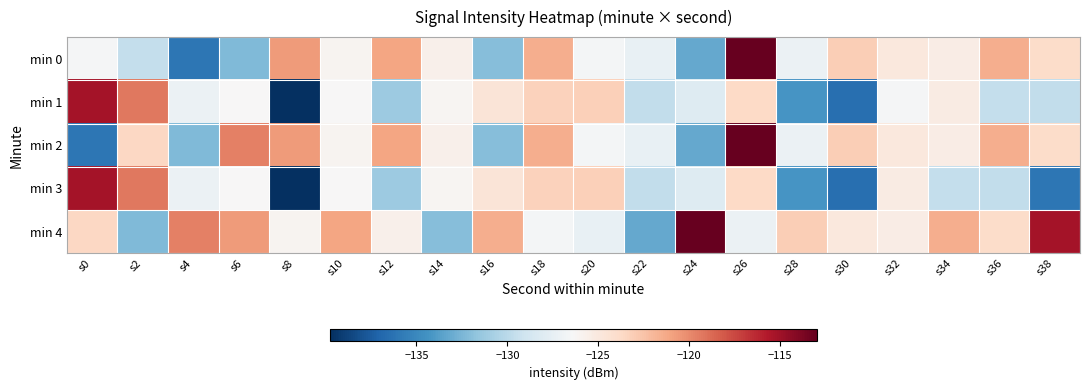

Reading right to left, extract all data points from this chart.

min 0: s38=-123.9	s36=-121.5	s34=-125.4	s32=-125.0	s30=-123.1	s28=-127.2	s26=-113.0	s24=-133.2	s22=-127.4	s20=-126.6	s18=-121.6	s16=-132.0	s14=-125.7	s12=-121.1	s10=-126.0	s8=-120.7	s6=-132.3	s4=-136.0	s2=-129.5	s0=-126.5
min 1: s38=-129.7	s36=-129.5	s34=-125.3	s32=-126.5	s30=-136.5	s28=-134.2	s26=-123.7	s24=-128.1	s22=-129.7	s20=-123.2	s18=-123.3	s16=-124.6	s14=-126.1	s12=-131.2	s10=-126.3	s8=-139.8	s6=-126.3	s4=-127.1	s2=-119.3	s0=-115.3
min 2: s38=-123.9	s36=-121.5	s34=-125.4	s32=-125.0	s30=-123.1	s28=-127.2	s26=-113.0	s24=-133.2	s22=-127.4	s20=-126.6	s18=-121.6	s16=-132.0	s14=-125.7	s12=-121.1	s10=-126.0	s8=-120.7	s6=-119.7	s4=-132.3	s2=-123.6	s0=-136.0
min 3: s38=-136.0	s36=-129.7	s34=-129.5	s32=-125.3	s30=-136.5	s28=-134.2	s26=-123.7	s24=-128.1	s22=-129.7	s20=-123.2	s18=-123.3	s16=-124.6	s14=-126.1	s12=-131.2	s10=-126.3	s8=-139.8	s6=-126.3	s4=-127.1	s2=-119.3	s0=-115.3
min 4: s38=-115.3	s36=-123.9	s34=-121.5	s32=-125.4	s30=-125.0	s28=-123.1	s26=-127.2	s24=-113.0	s22=-133.2	s20=-127.4	s18=-126.6	s16=-121.6	s14=-132.0	s12=-125.7	s10=-121.1	s8=-126.0	s6=-120.7	s4=-119.7	s2=-132.3	s0=-123.6